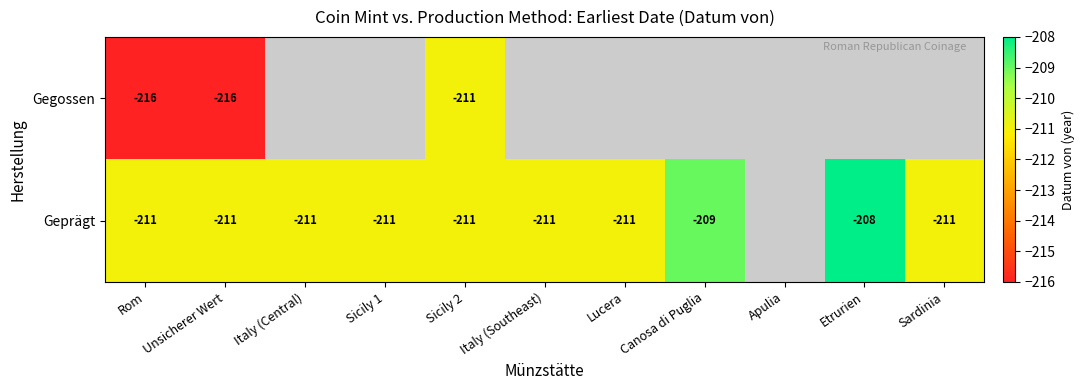

At Rom, list the series in order from largest to smallest.

Geprägt, Gegossen